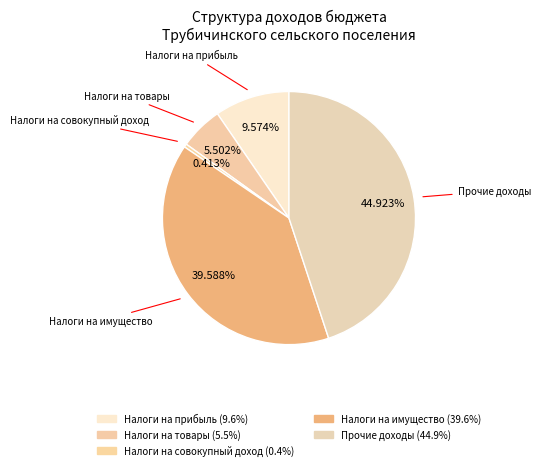

Count the number of slices in the pie.

5